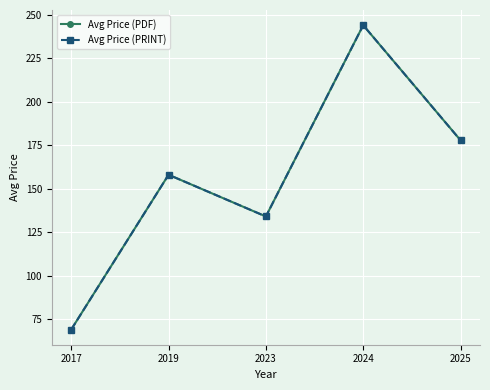

What is the smallest value displayed?

69.0